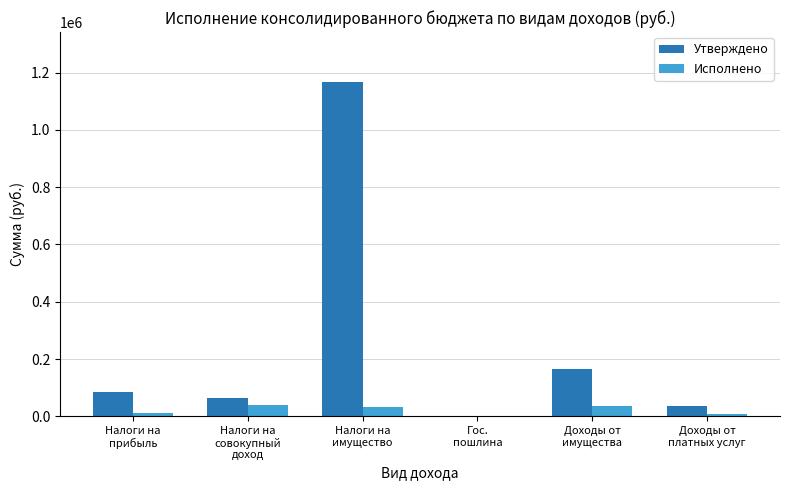

What is the maximum value shown in the chart?

1166800.0